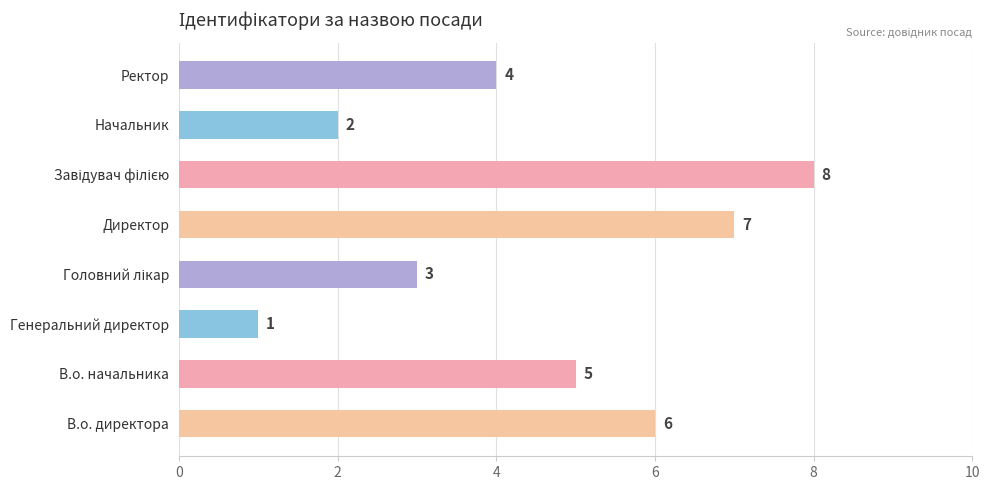

What is the smallest value displayed?

1